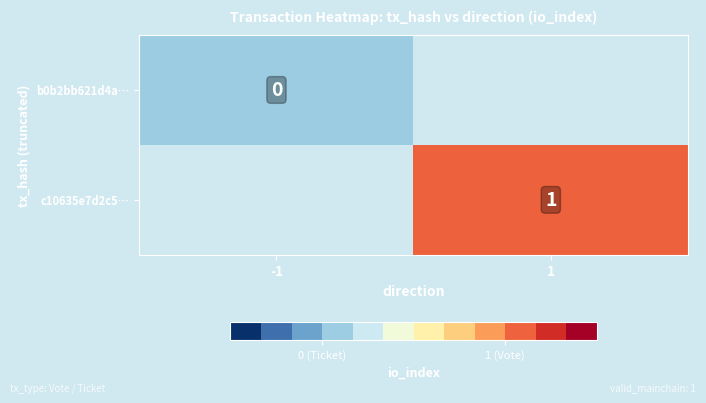

Is the value of b0b2bb621d4a… at -1 greater than the value of c10635e7d2c5… at 1?

No